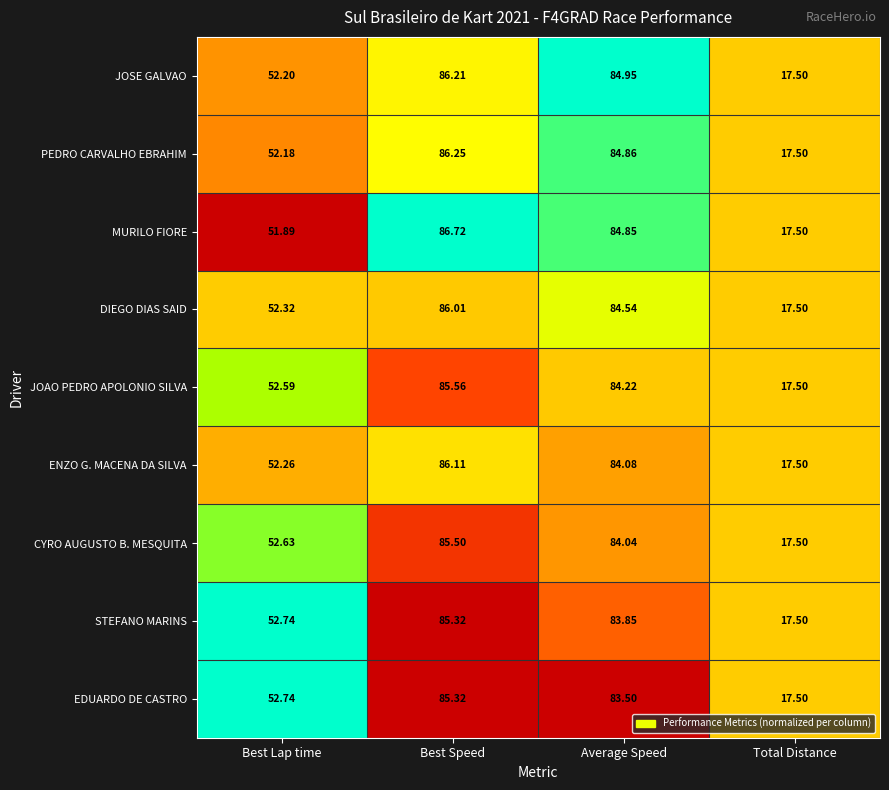

Which series has the largest total across all categories?

MURILO FIORE